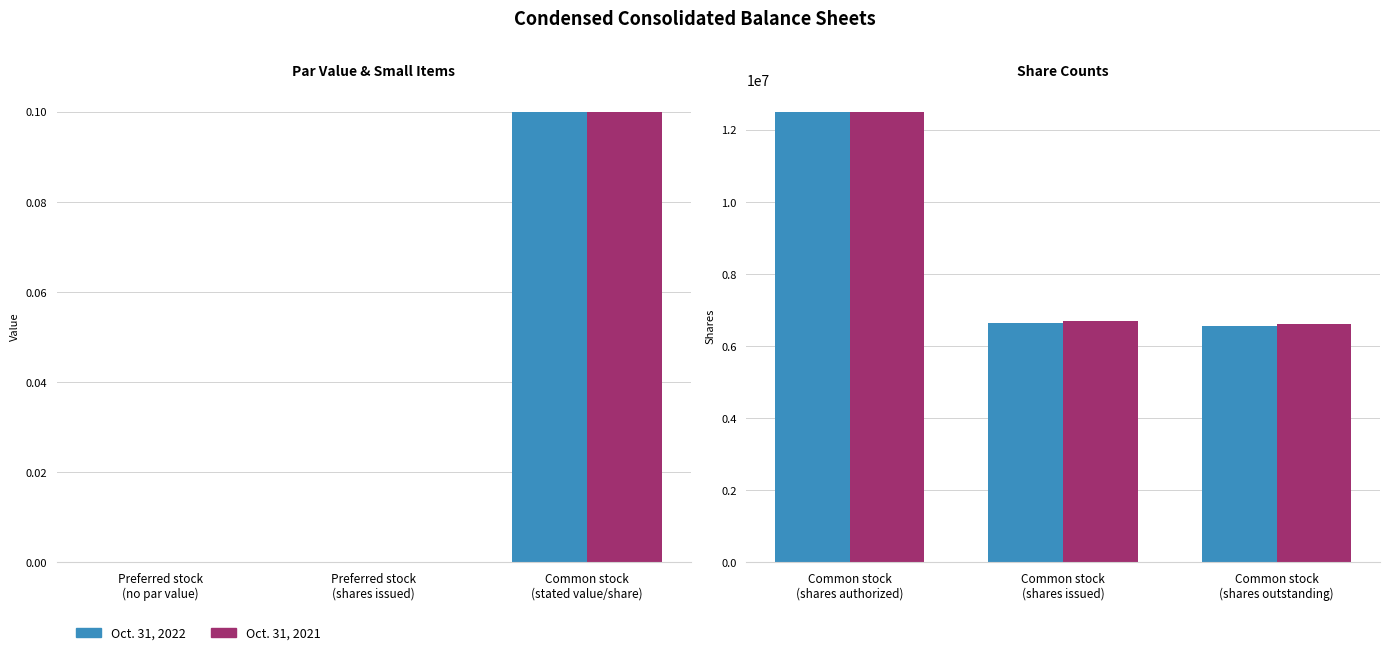

Between Common stock (shares authorized) and Common stock (shares outstanding), which series saw the biggest shift?

Oct. 31, 2022